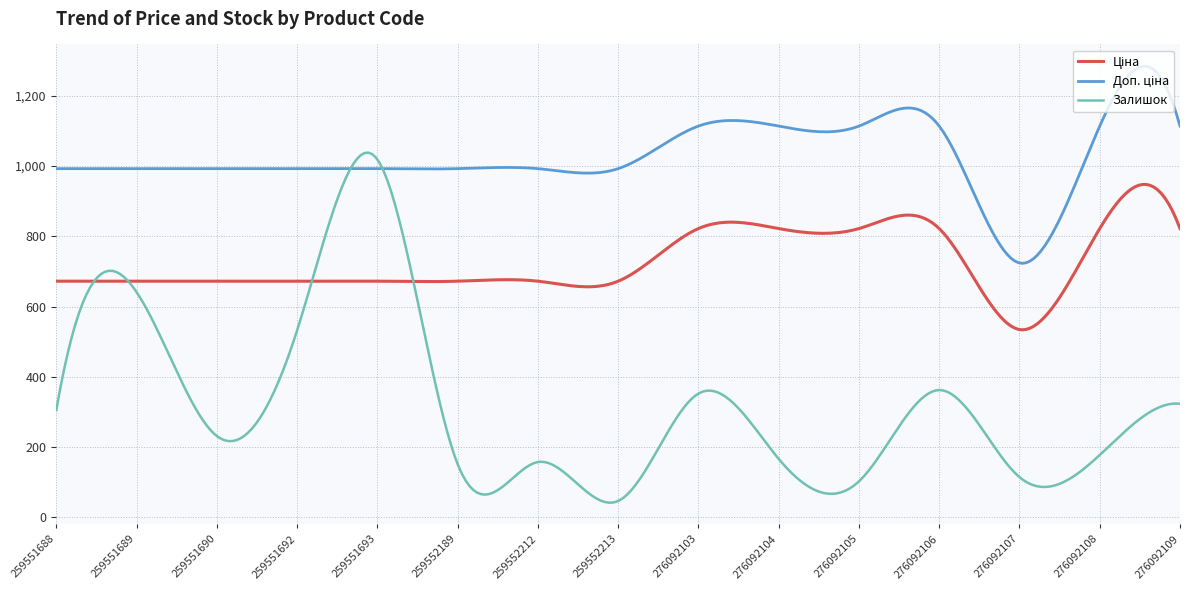

What is the greatest value displayed?

1284.3